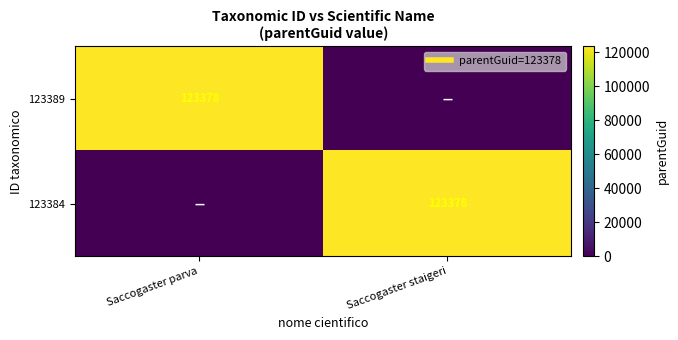

What is the total value across all series at Saccogaster staigeri?

123378